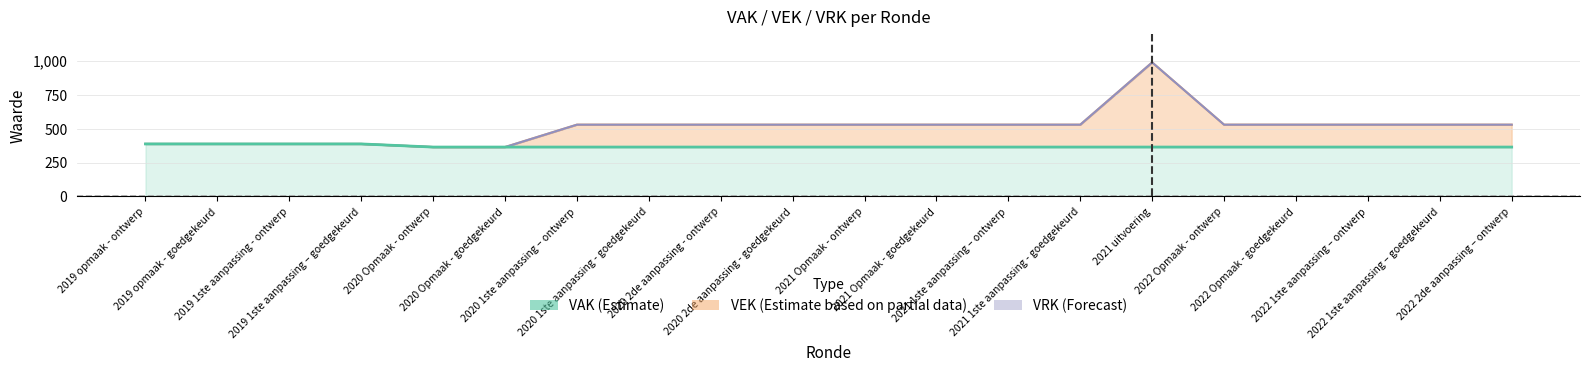

What is the maximum value shown in the chart?

387